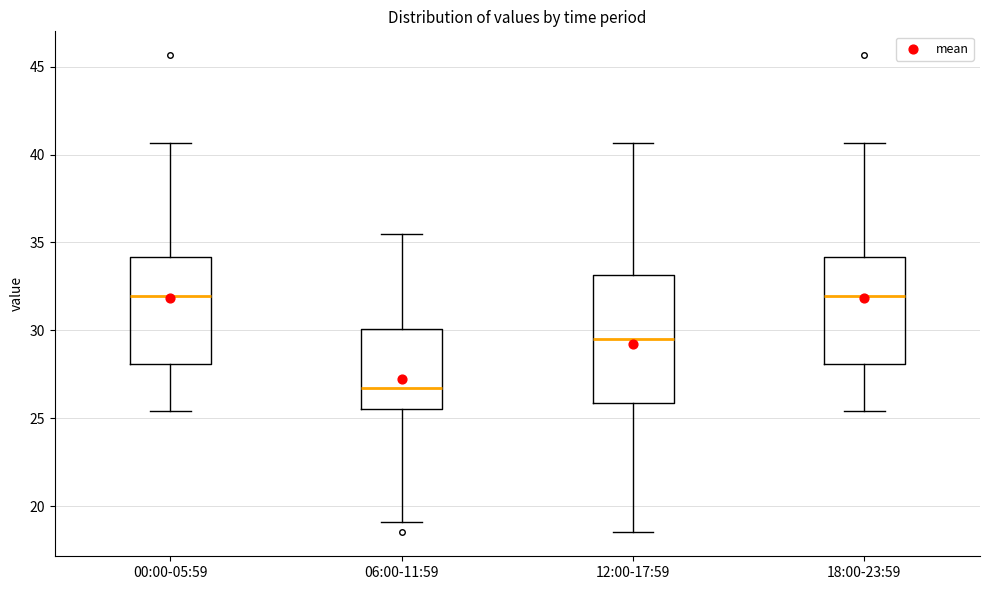

Reading left to right, read every box against the y-axis: the position of its median line, the range the box covers, and the ends of its whiskers. The values are not printed on the chart, so give them approximately, as read against the axis.

00:00-05:59: median 32.0, box 28.0 to 34.0, whiskers 25.5 to 40.5
06:00-11:59: median 26.5, box 25.5 to 30.0, whiskers 19.0 to 35.5
12:00-17:59: median 29.5, box 26.0 to 33.0, whiskers 18.5 to 40.5
18:00-23:59: median 32.0, box 28.0 to 34.0, whiskers 25.5 to 40.5